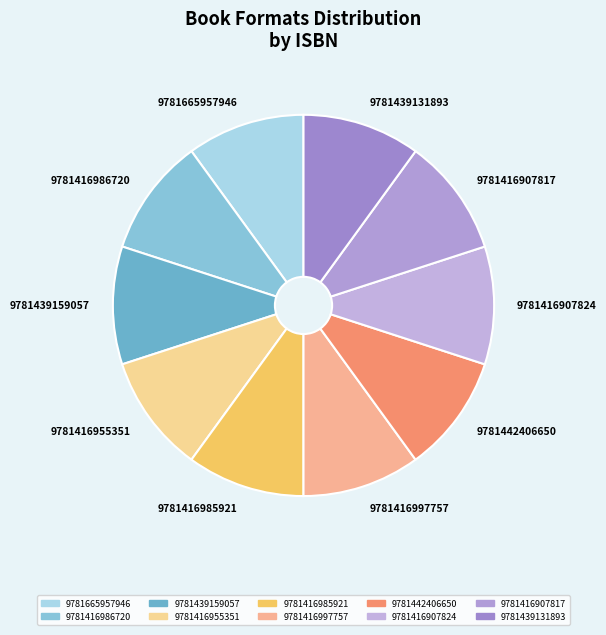

Does 9781416907824 account for over 50% of the chart?

No